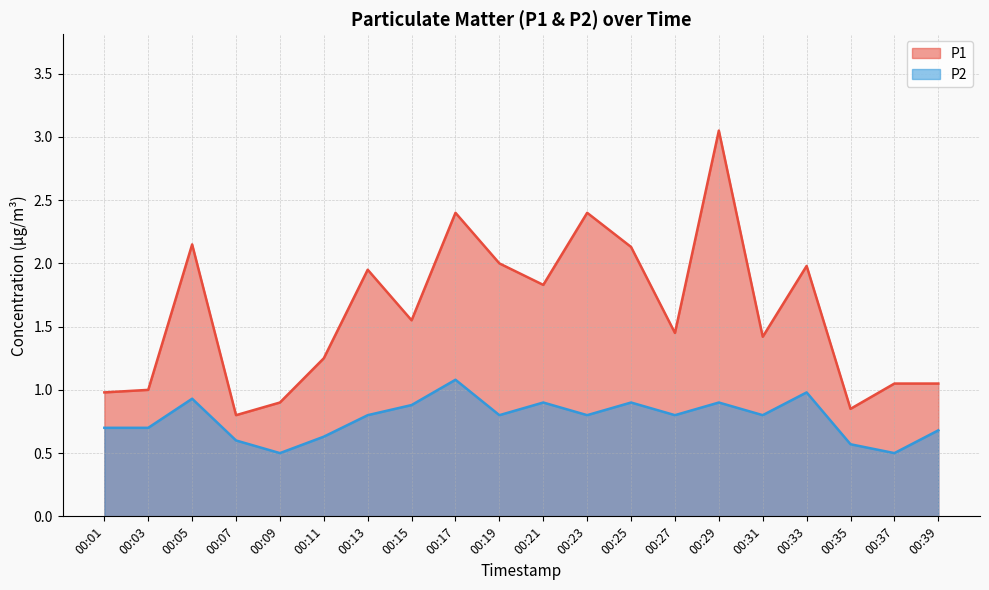

What is the average value of the P1 series?

1.6